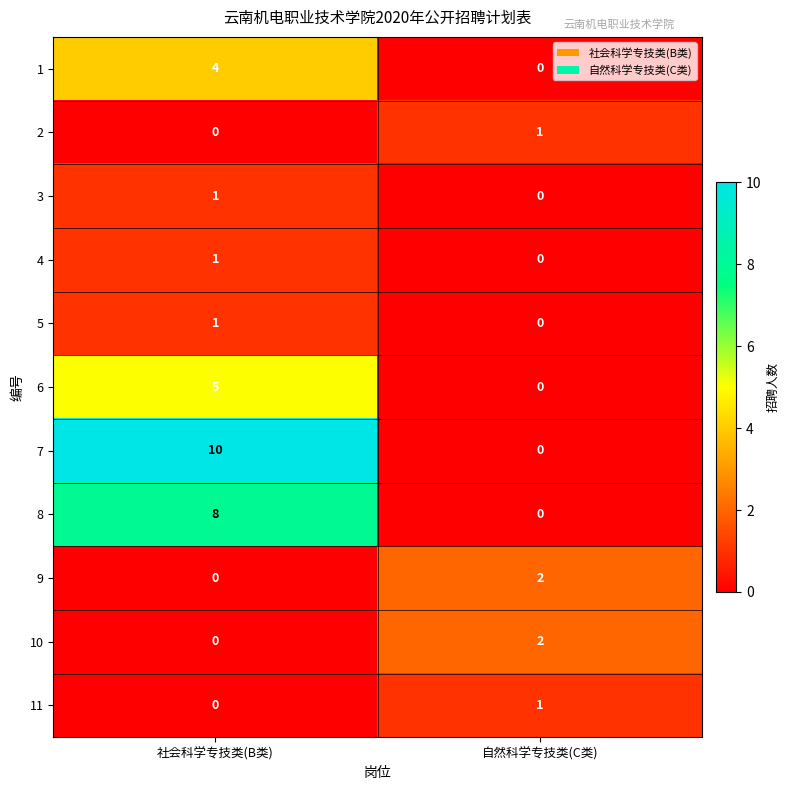

What is the greatest value displayed?

10